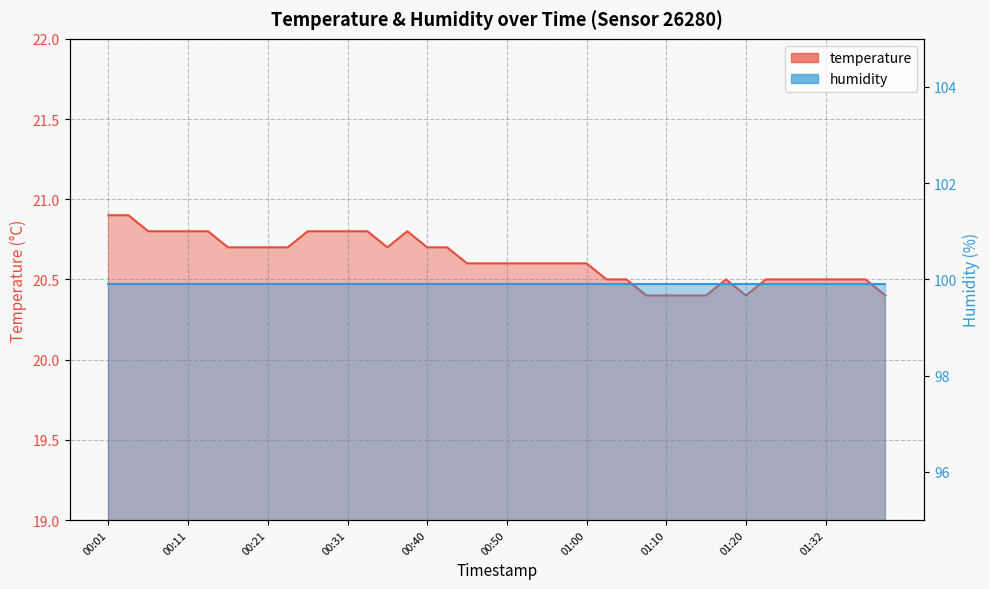

What is the smallest value displayed?

20.4